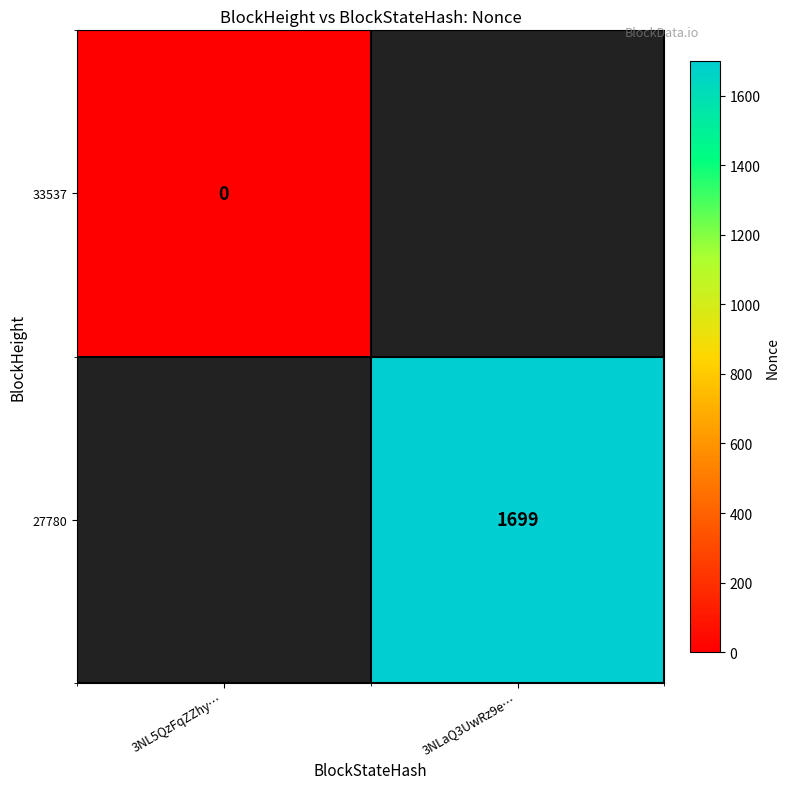

The 27780 series shows 2226 at 3NLaQ3UwRz9e…. True or false?

False